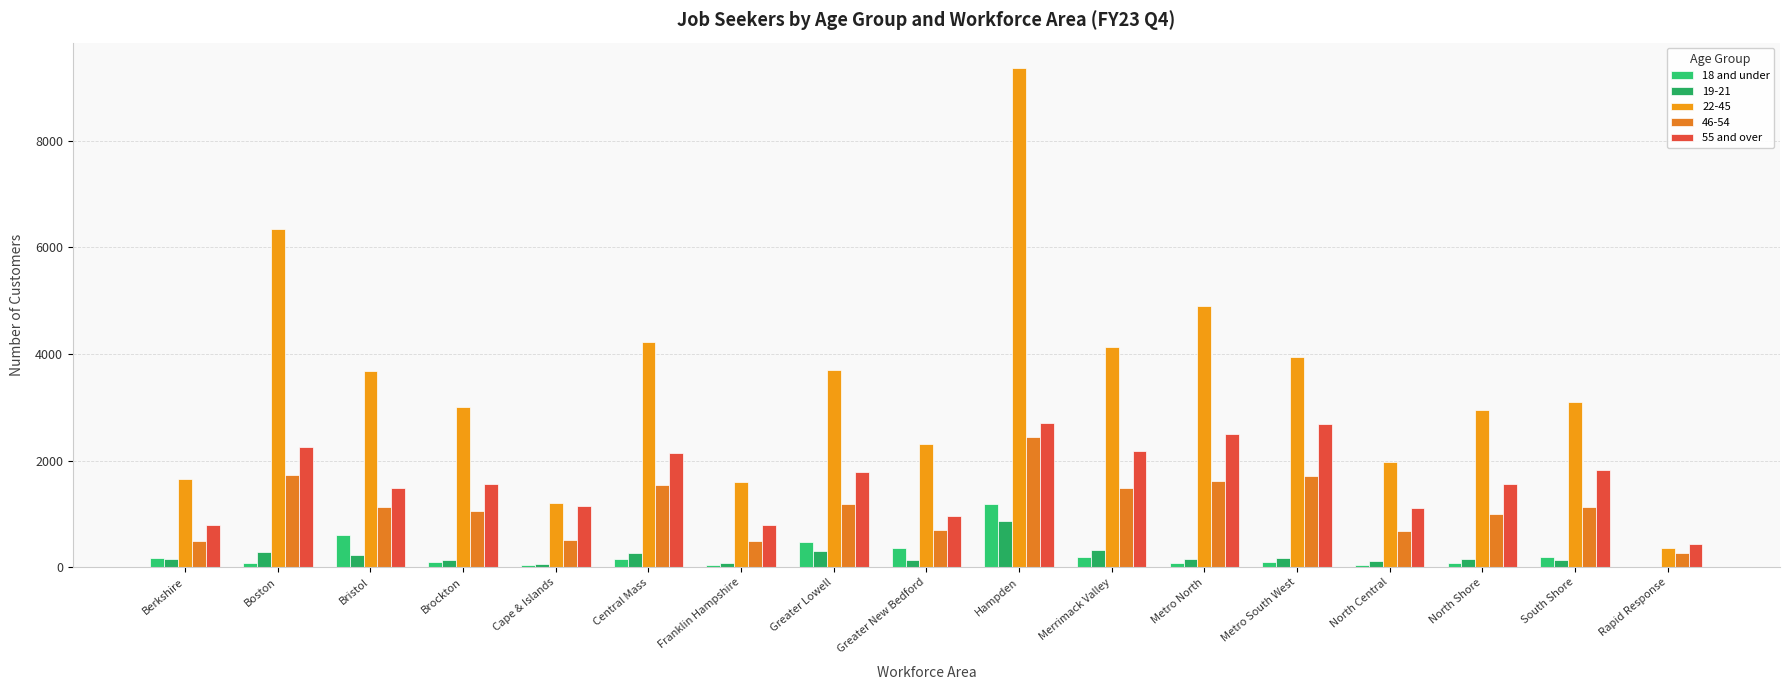

Where is 55 and over nearest to the value 1574?

Brockton